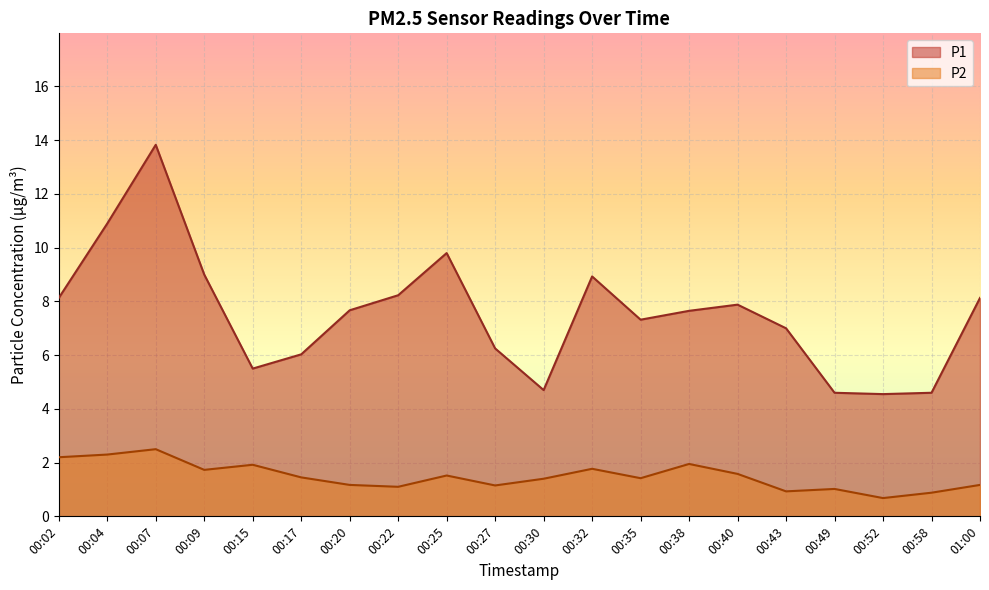

Read the P2 value at 00:15.

1.9